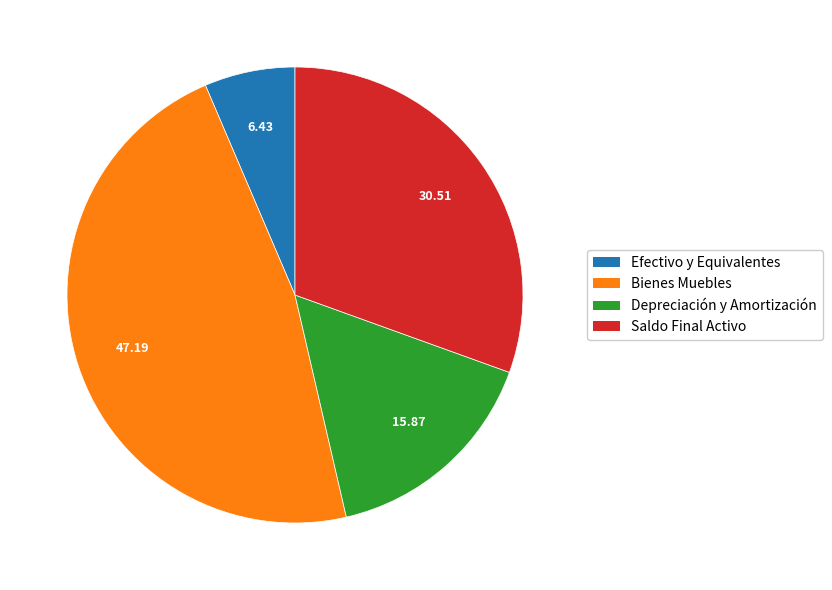

Combined, do Saldo Final Activo and Depreciación y Amortización account for over 50%?

No